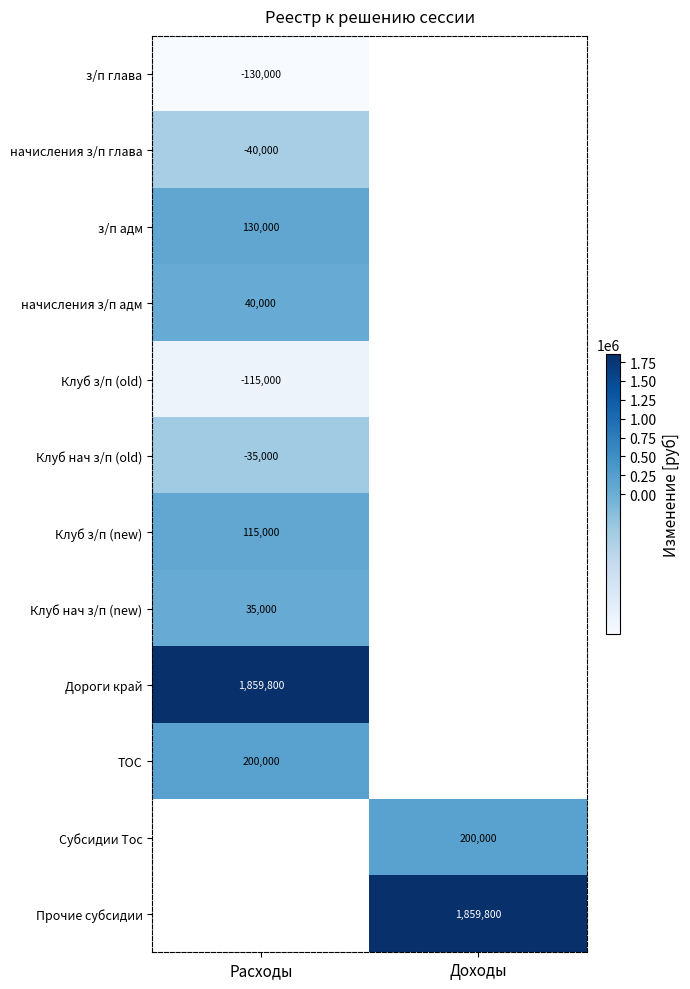

True or false: Клуб нач з/п (old) has a value of -35000 at Расходы.

True